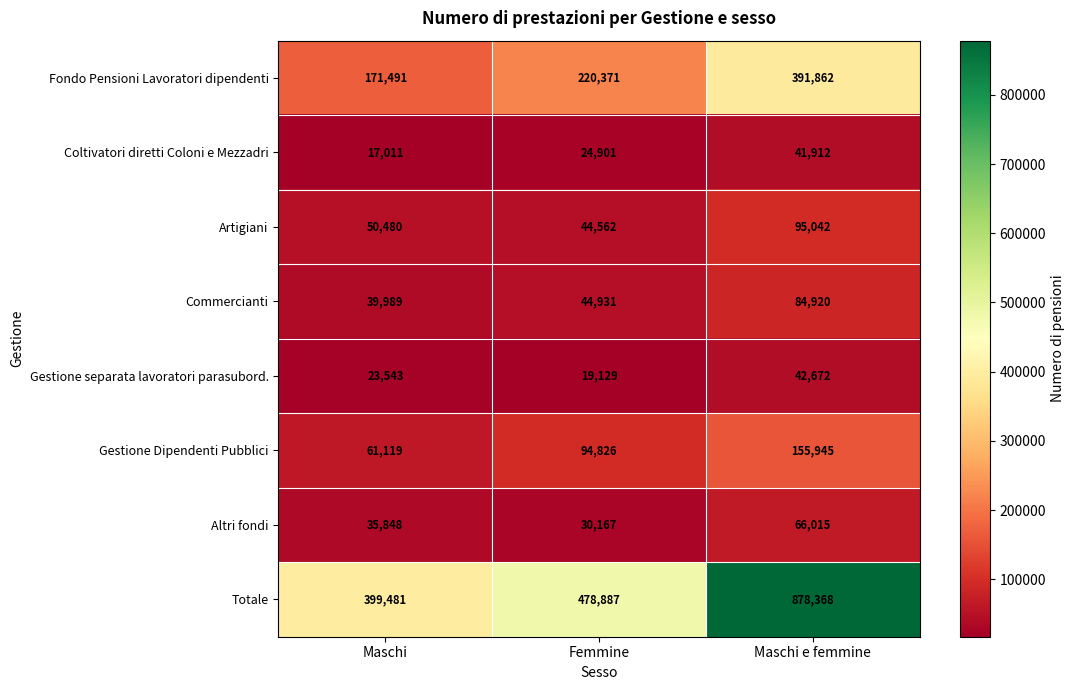

Which series has the largest total across all categories?

Totale